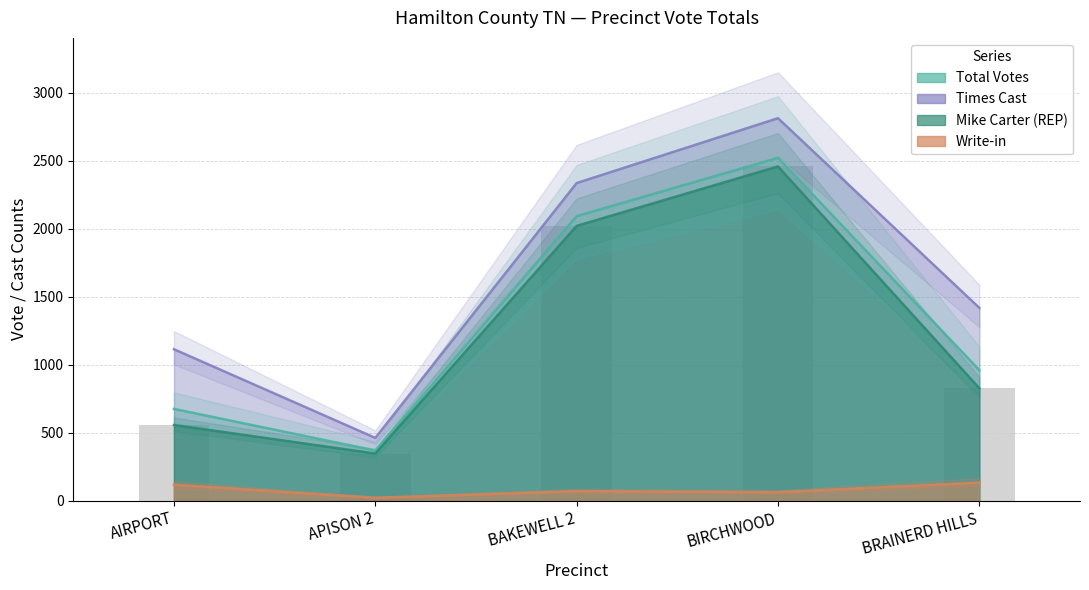

At which label does Times Cast reach its peak?

BIRCHWOOD